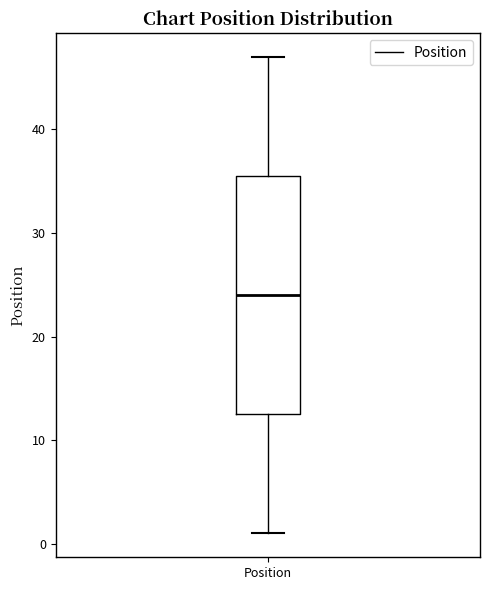

Where is the upper edge of the box for Position on the y-axis? The values are not printed on the chart, so give them approximately, as read against the axis.

36